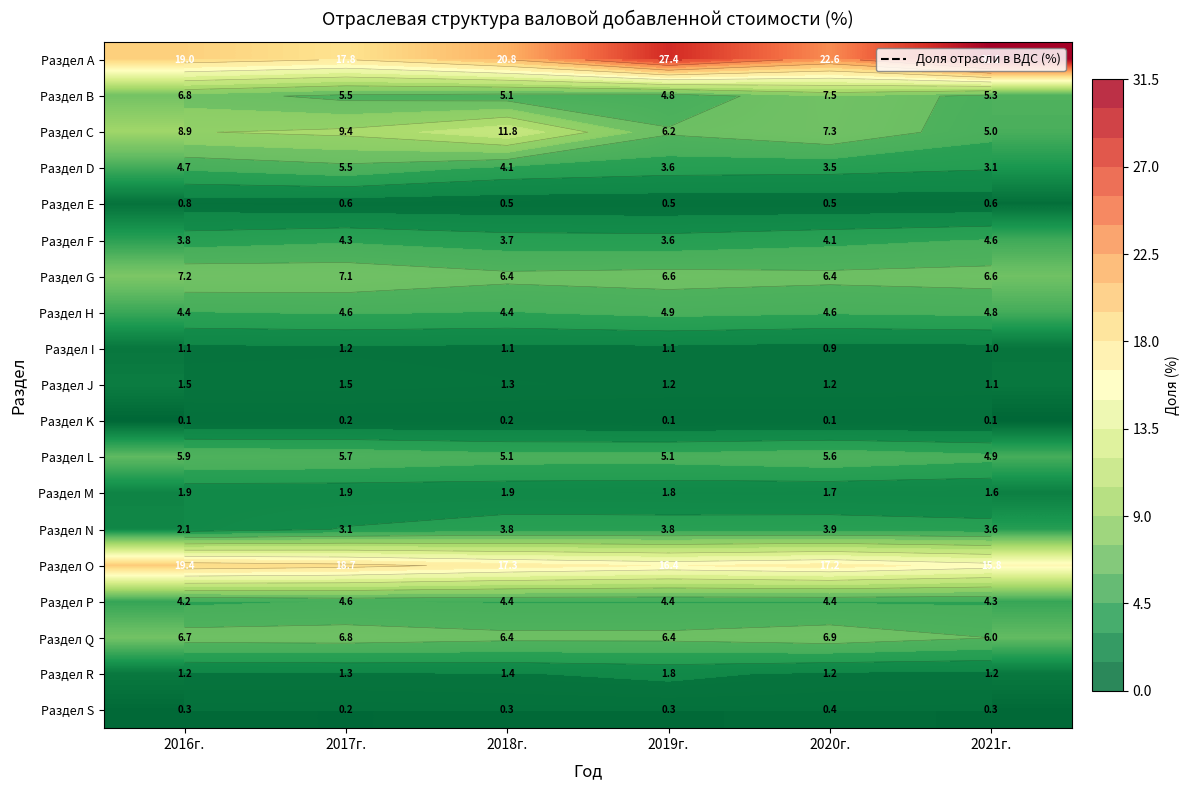

List the labels in order of Раздел D value, smallest first.

2021г., 2020г., 2019г., 2018г., 2016г., 2017г.